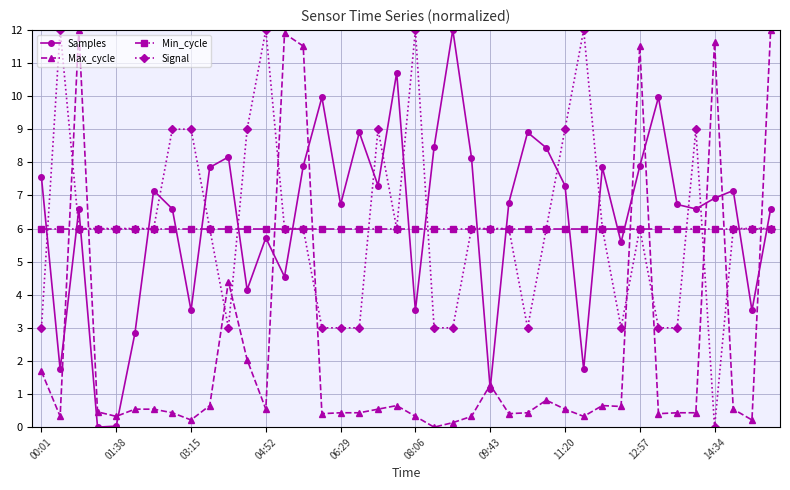

After their last crossing, which series has the higher values: Max_cycle or Signal?

Max_cycle